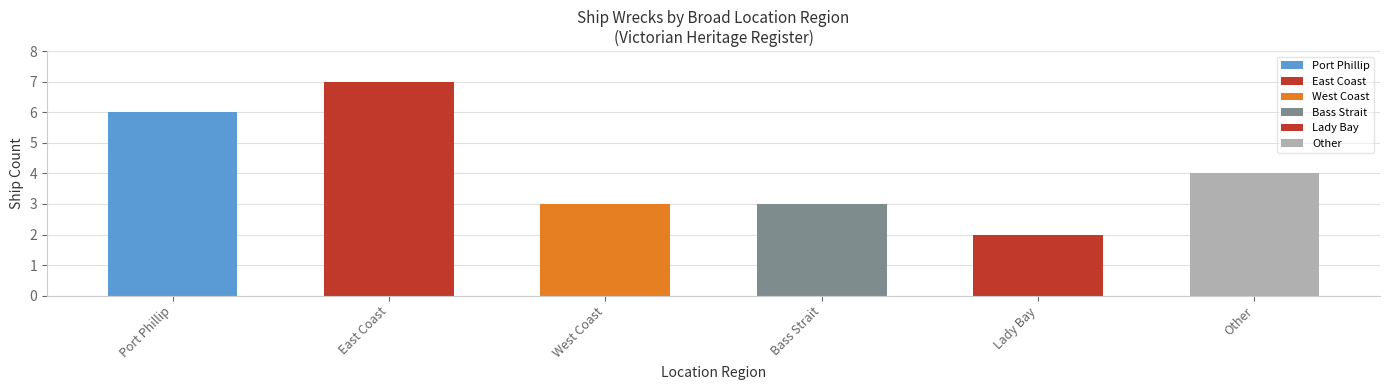

Are the bars horizontal?

No